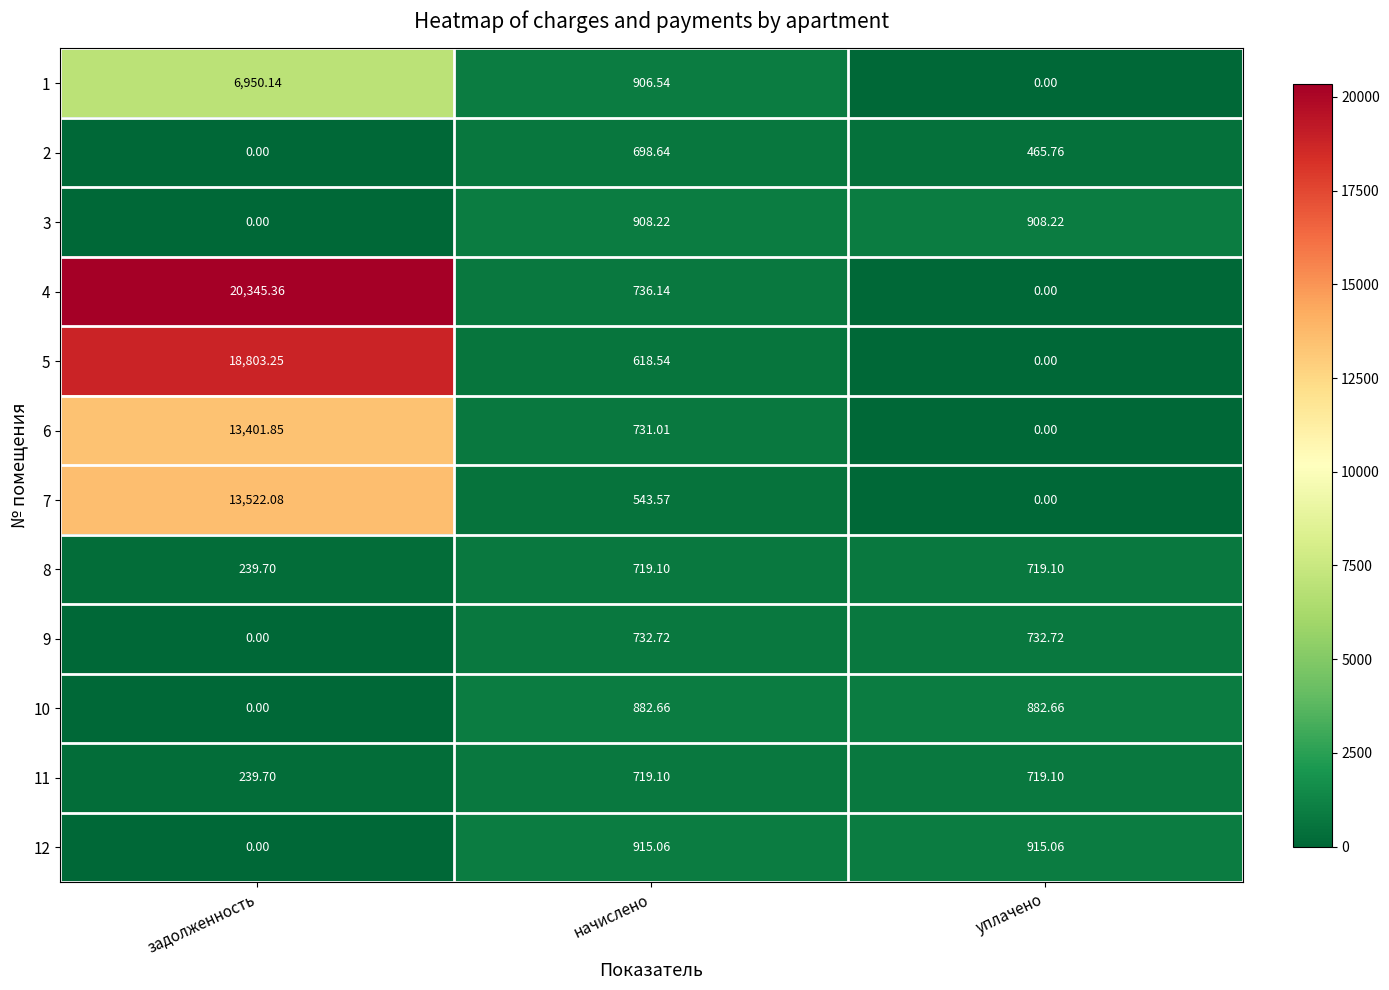

What is the total value across all series at уплачено?

5342.6